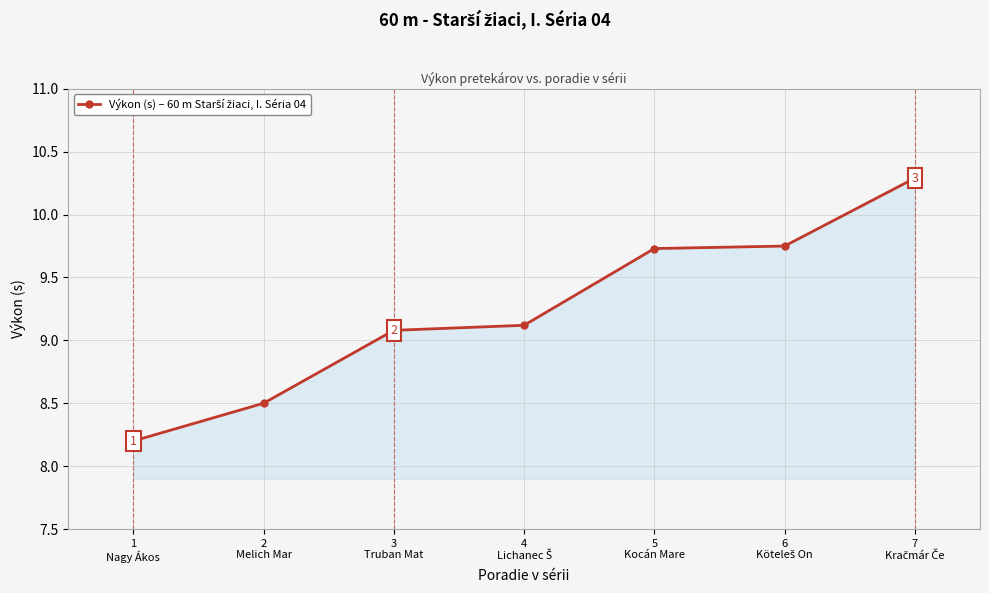

What is the greatest value displayed?

10.3